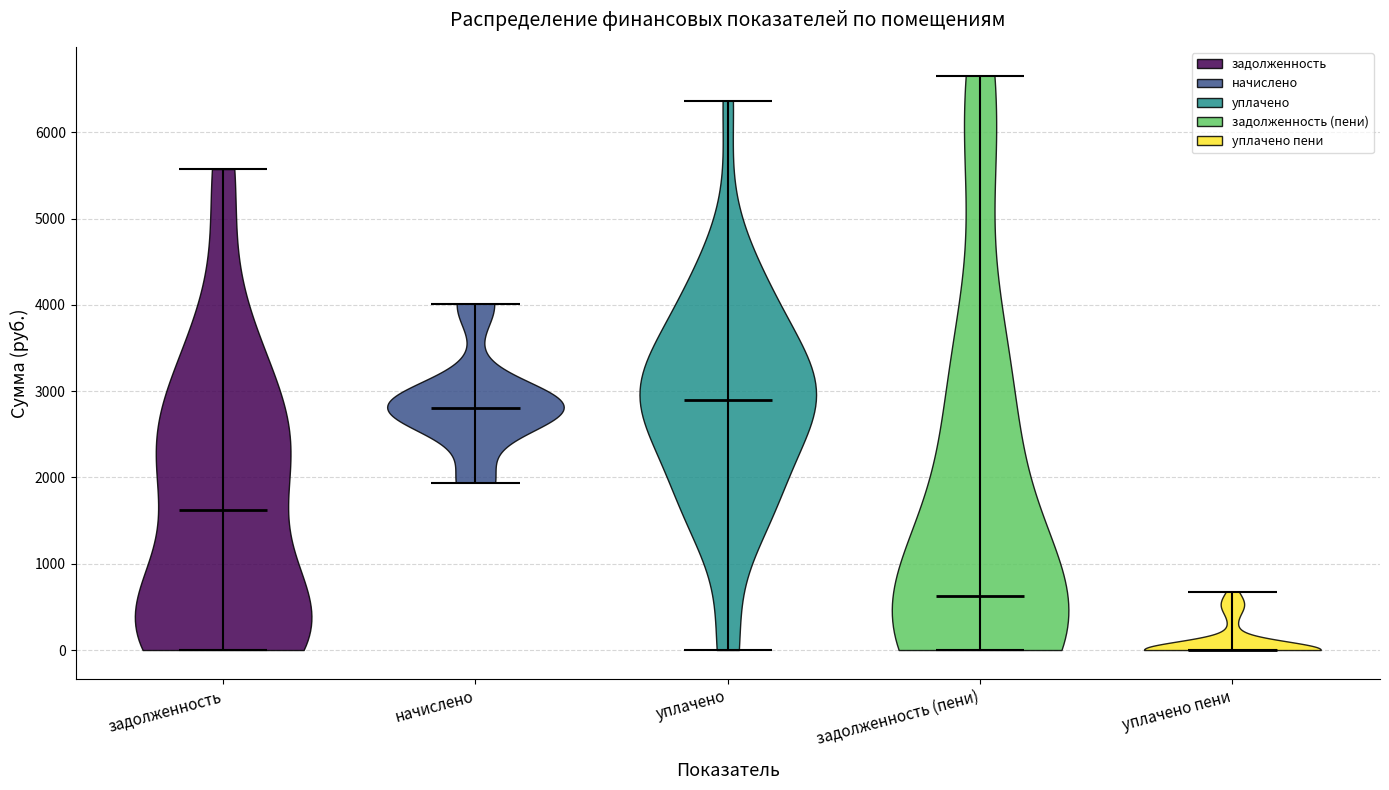

Reading left to right, read every violin against the y-axis: where its median line is, and the lowest and highest points it reaches. The values are not printed on the chart, so give them approximately, as read against the axis.

задолженность: median line 1600, lowest point 0, highest point 5600
начислено: median line 2800, lowest point 1900, highest point 4000
уплачено: median line 2900, lowest point 0, highest point 6400
задолженность (пени): median line 600, lowest point 0, highest point 6700
уплачено пени: median line 0, lowest point 0, highest point 700